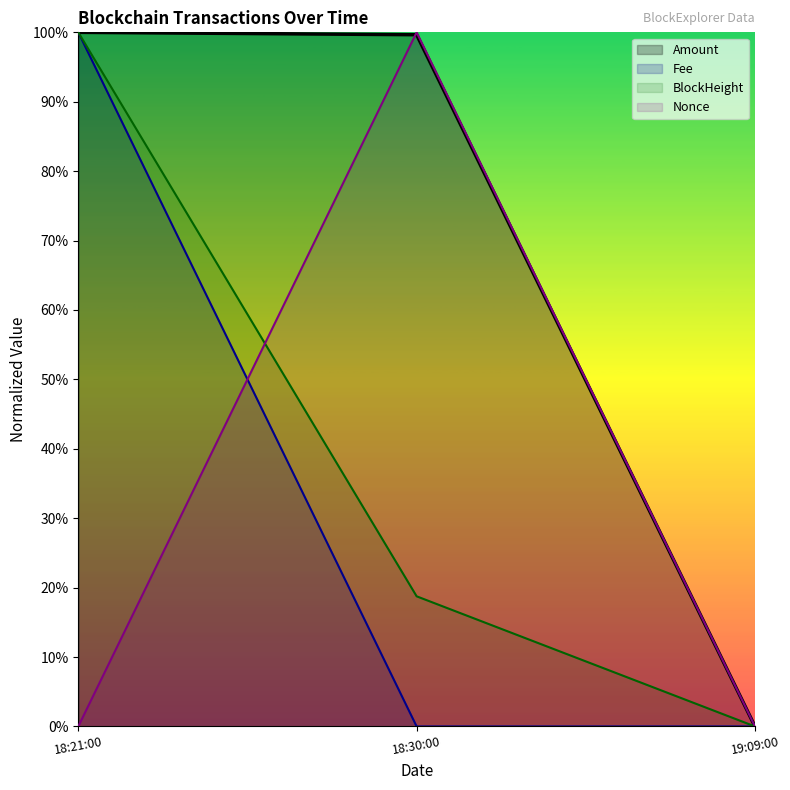

What are all the series names shown in the legend?

Amount, Fee, BlockHeight, Nonce